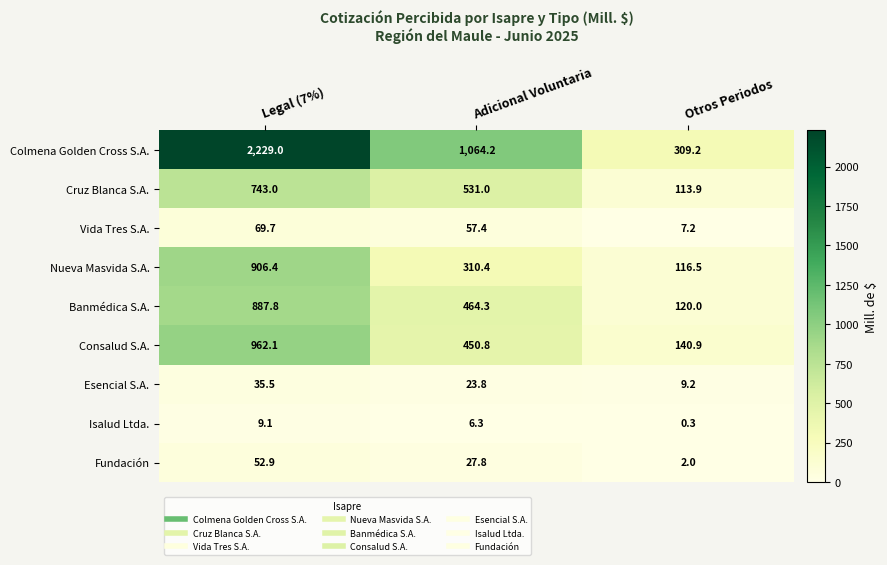

What is the maximum value for Colmena Golden Cross S.A.?

2229.0